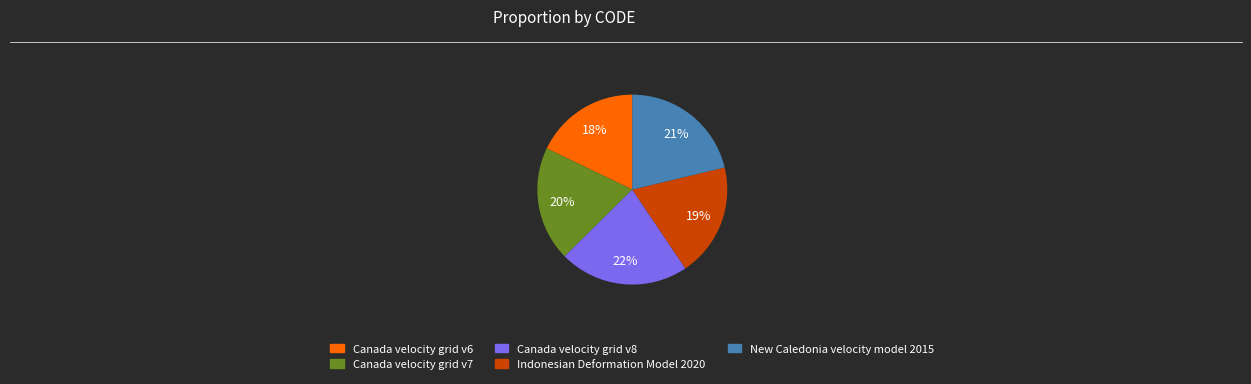

Do New Caledonia velocity model 2015 and Canada velocity grid v8 together represent more than half of the pie?

No